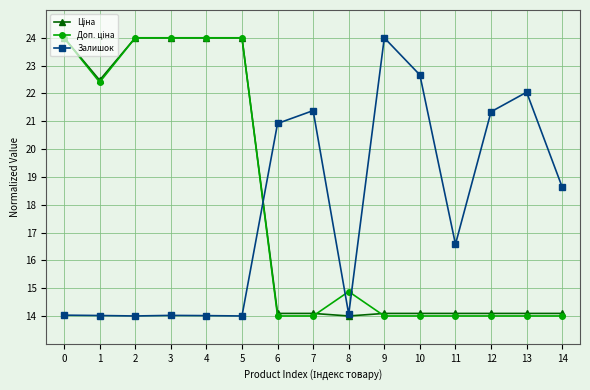

The Залишок series shows 14.1 at 8. True or false?

True